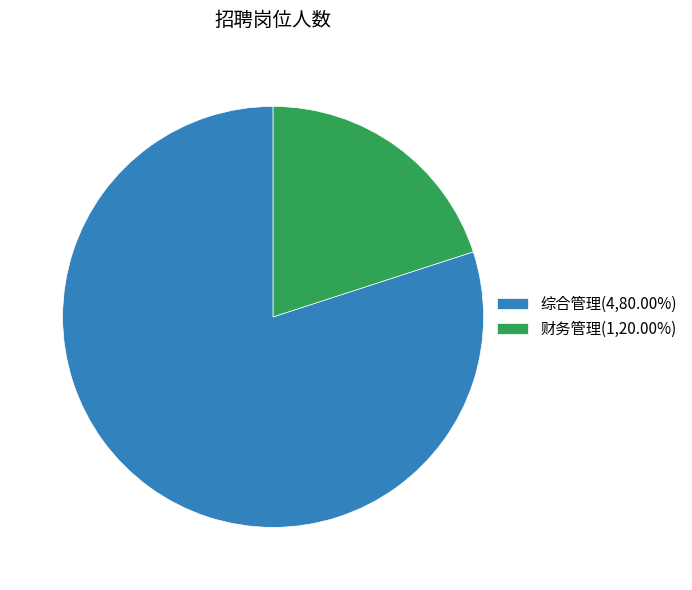

The 综合管理 slice represents 80% of the pie. True or false?

True